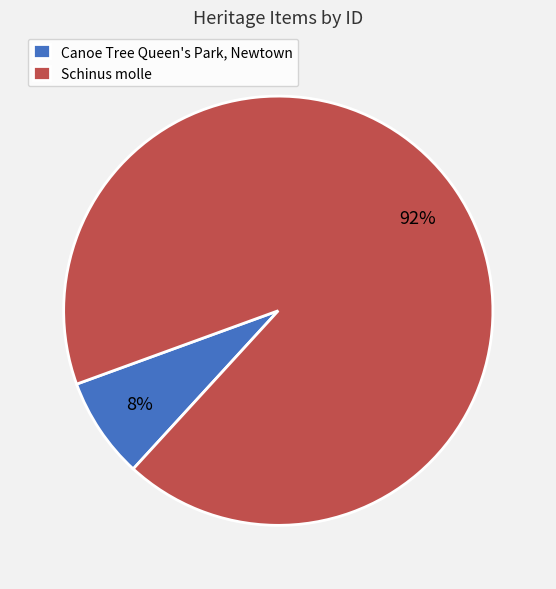

Combined, do Schinus molle and Canoe Tree Queen's Park, Newtown account for over 50%?

Yes